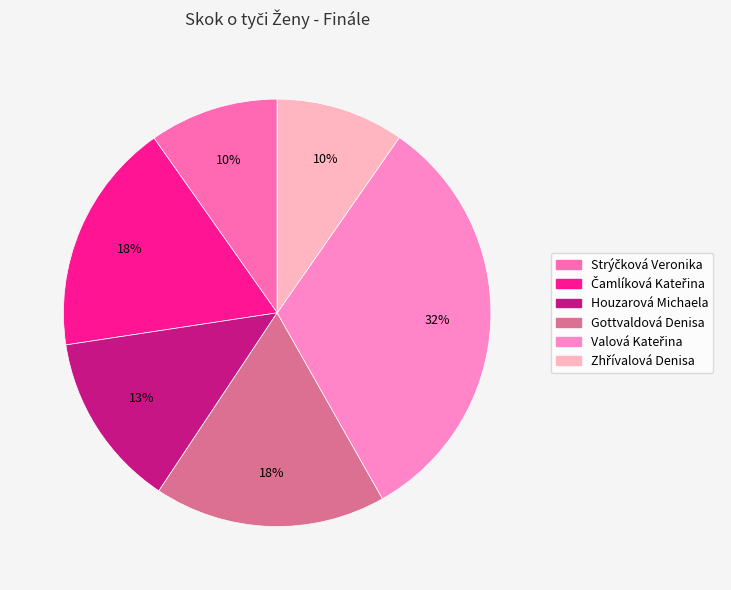

Which slice is the largest?

Valová Kateřina